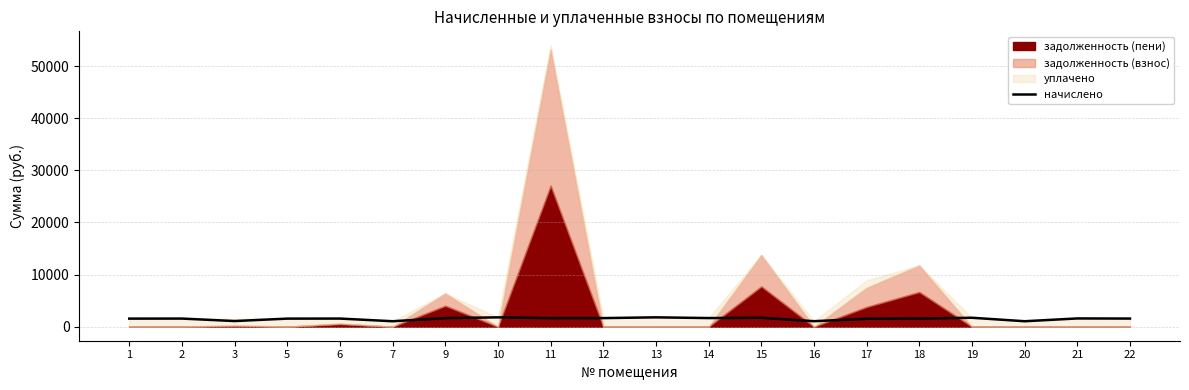

Reading right to left, list all the values displayed in this chart.

22=1554.4	21=1576.4	20=1041.2	19=1708.3	18=1554.4	17=1514.1	16=1048.5	15=1704.7	14=1649.7	13=1789.0	12=1642.4	11=1635.0	10=1785.3	9=1638.7	7=1041.2	6=1550.7	5=1543.4	3=1077.8	2=1550.7	1=1543.4